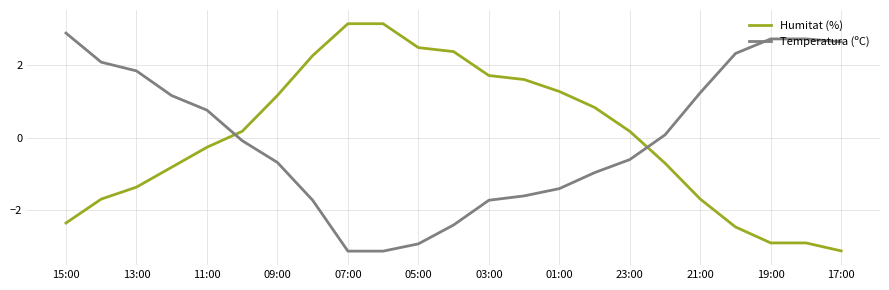

What is the smallest value displayed?

-3.1